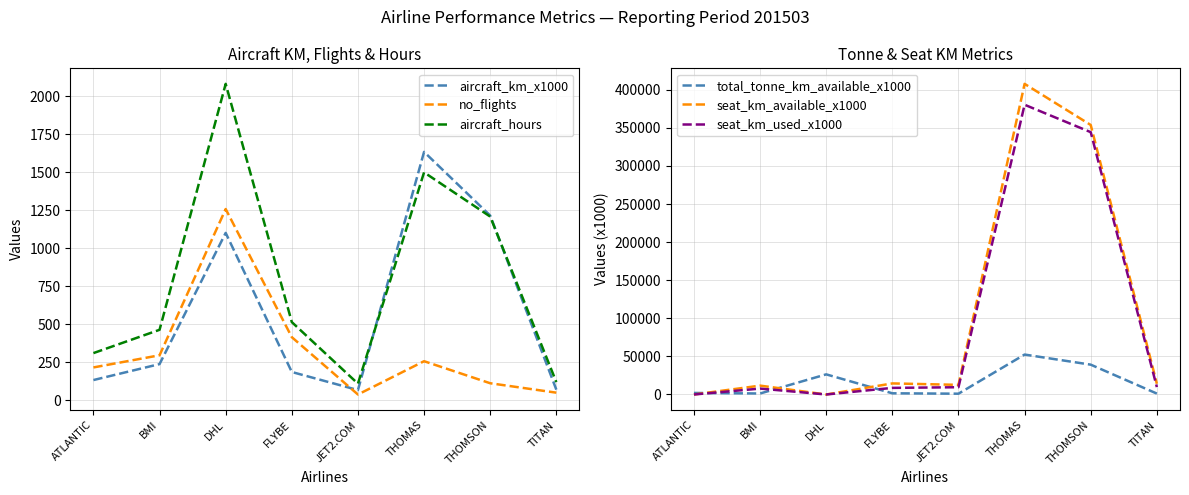

What is the total value across all series at TITAN?

25271.6